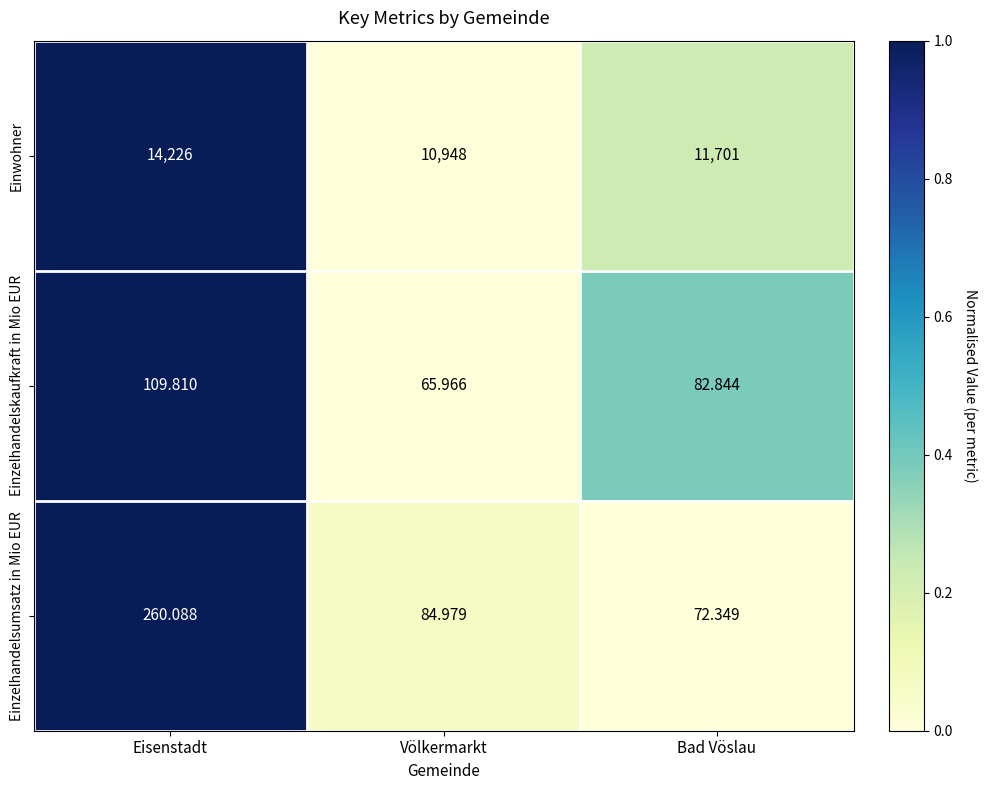

At which label does Einzelhandelskaufkraft in Mio EUR reach its peak?

Eisenstadt